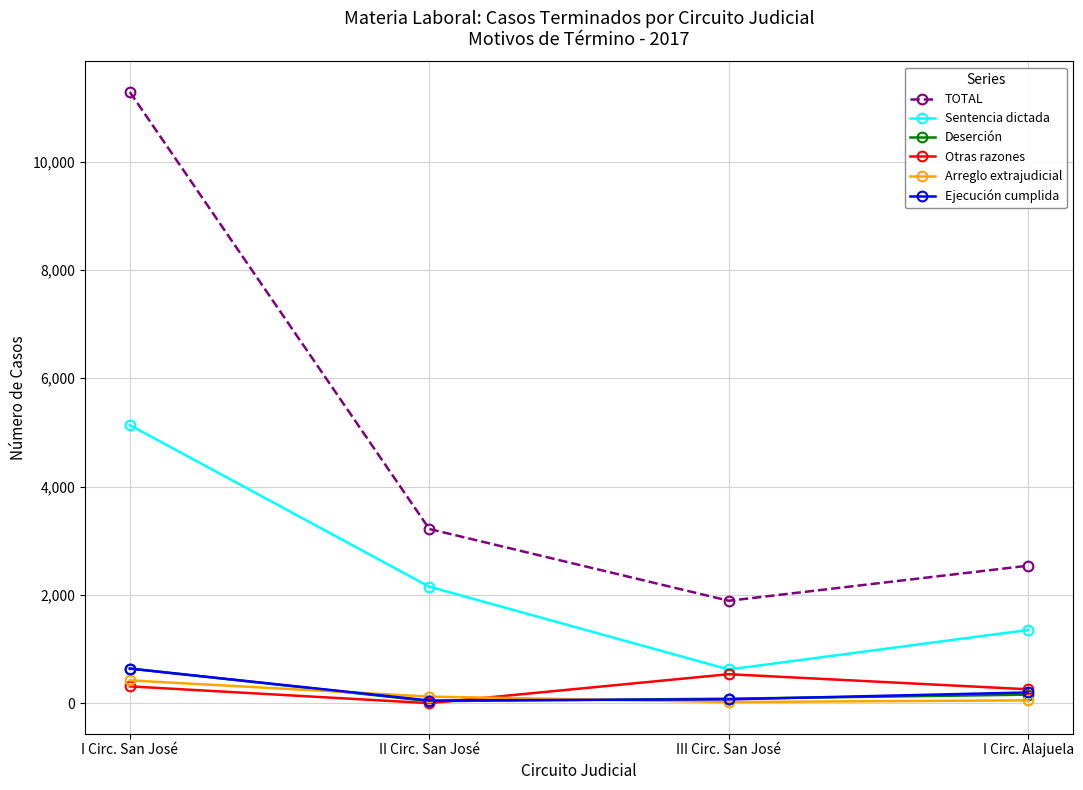

In Otras razones, how many points are lower than both neighbors (excluding endpoints)?

1